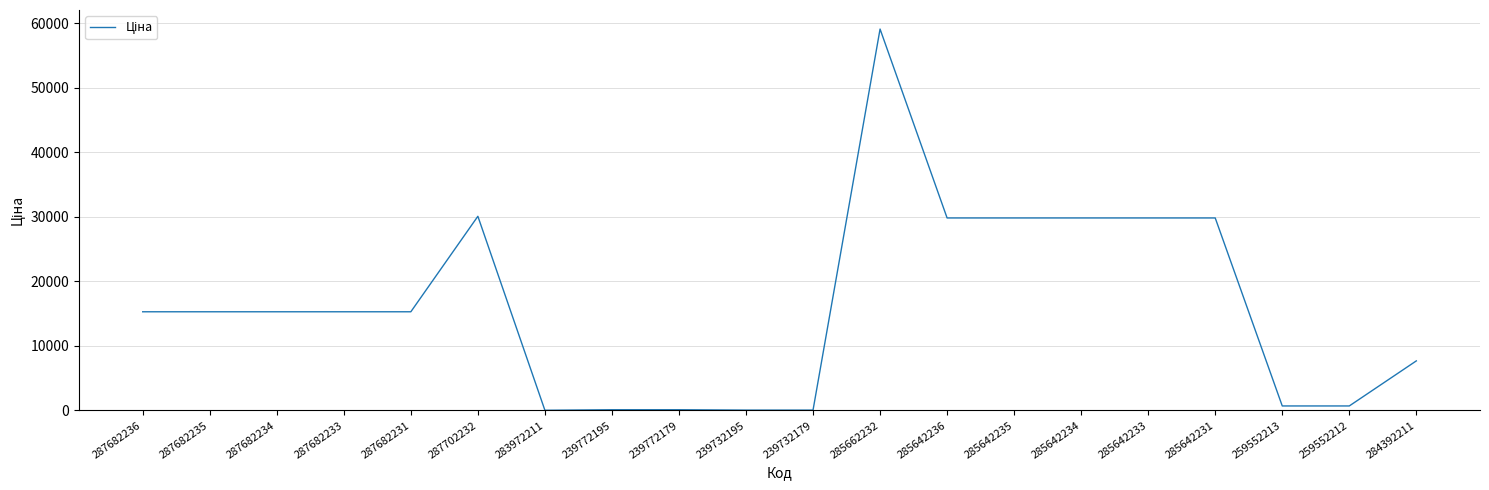

True or false: the data shows 9200.3 at 287682235.

False